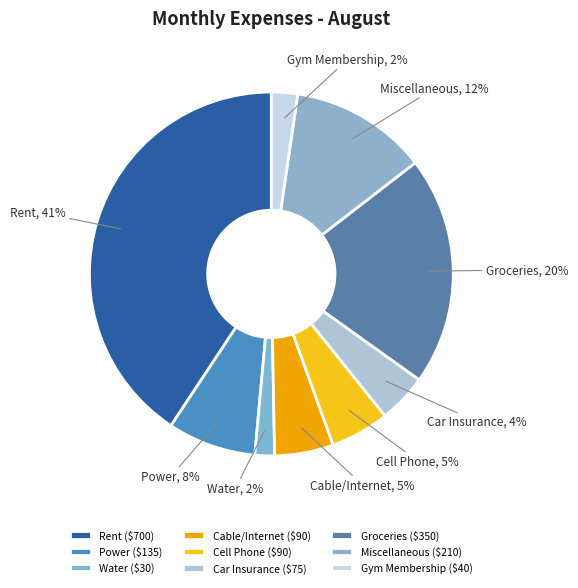

Between Cell Phone and Car Insurance, which is larger?

Cell Phone